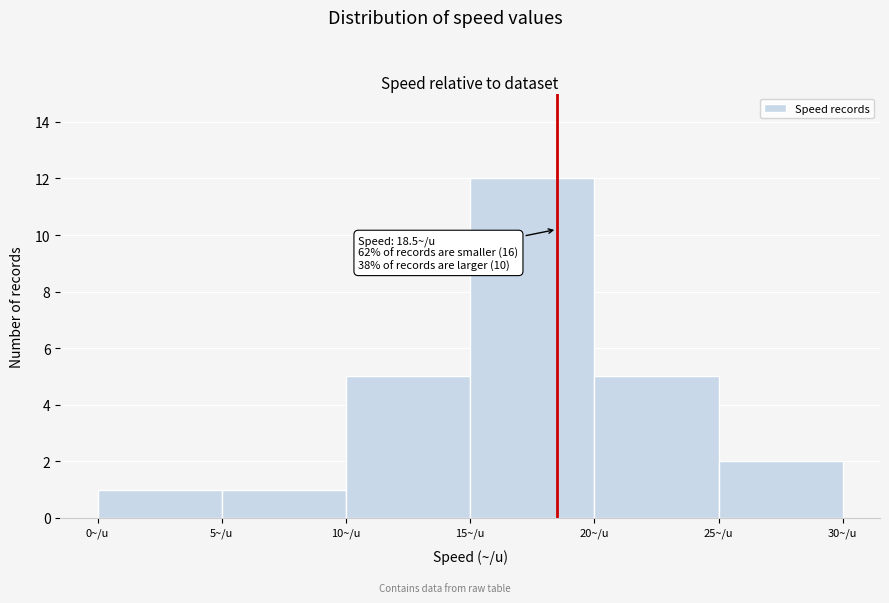

Which range on the x-axis has the tallest bar?

15 to 20